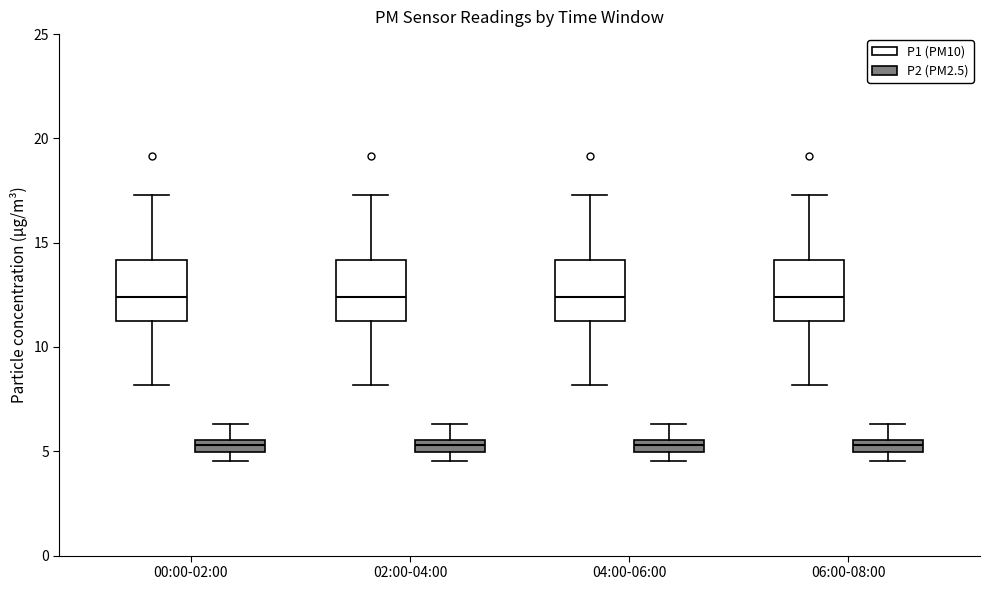

Where is the lower edge of the box for 06:00-08:00 (P2 (PM2.5)) on the y-axis? The values are not printed on the chart, so give them approximately, as read against the axis.

5.0